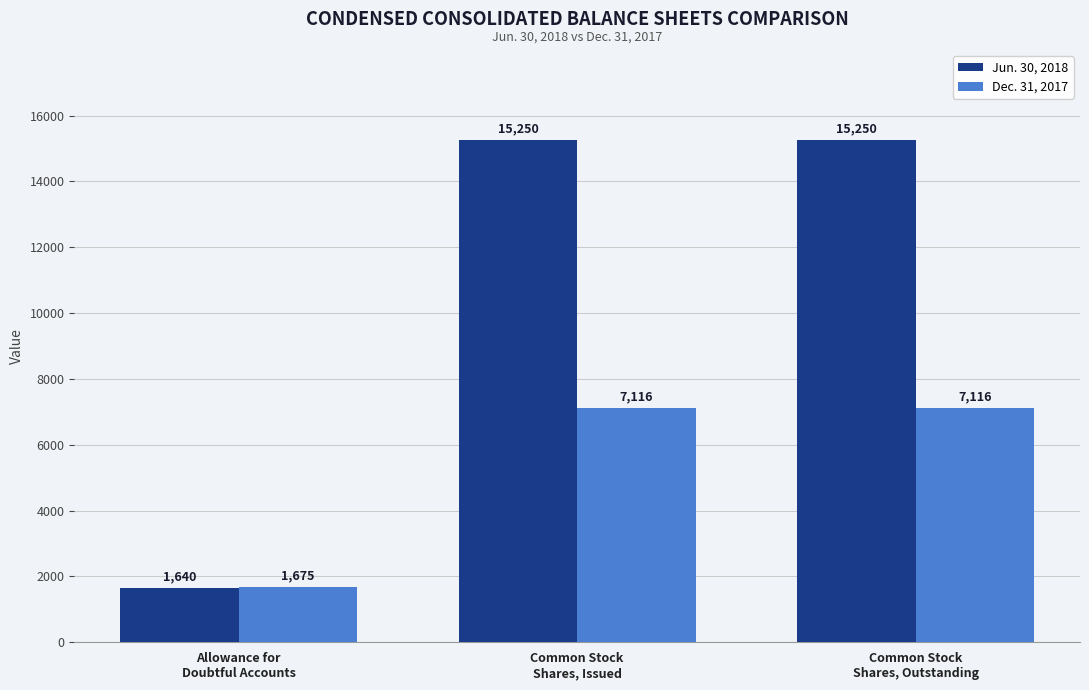

At Common Stock
Shares, Issued, list the series in order from smallest to largest.

Dec. 31, 2017, Jun. 30, 2018